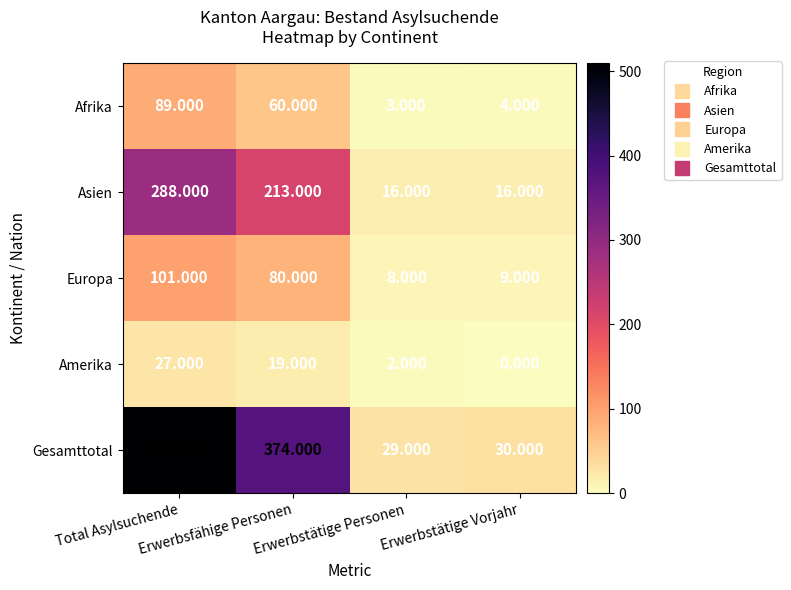

List the series in order of their peak value, lowest first.

Amerika, Afrika, Europa, Asien, Gesamttotal